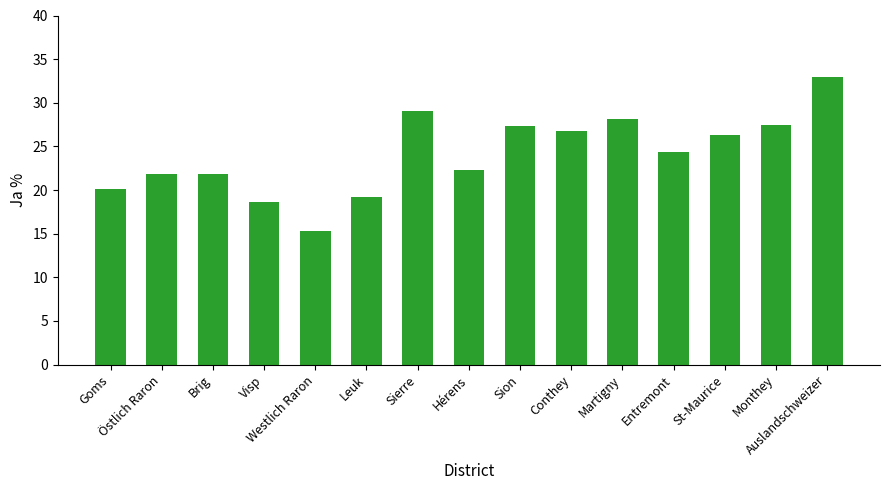

Reading left to right, transcribe all the data shown in this chart.

20.1	21.8	21.8	18.6	15.3	19.2	29.0	22.4	27.3	26.7	28.1	24.4	26.3	27.5	33.0